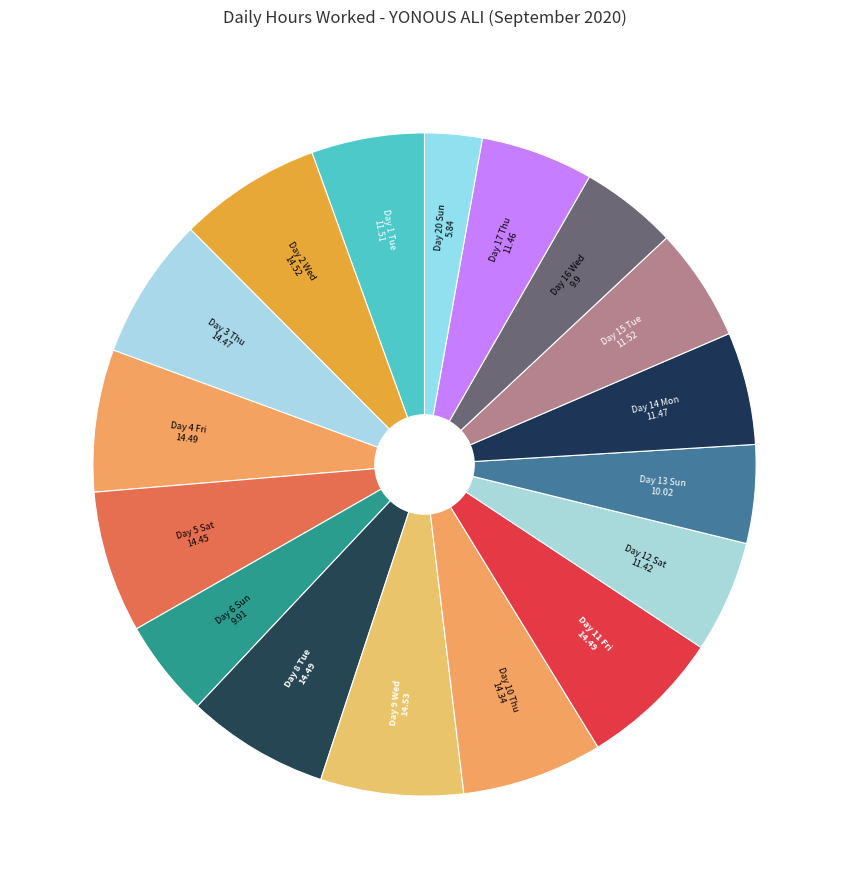

Combined, do Day 11 Fri and Day 16 Wed account for over 50%?

No